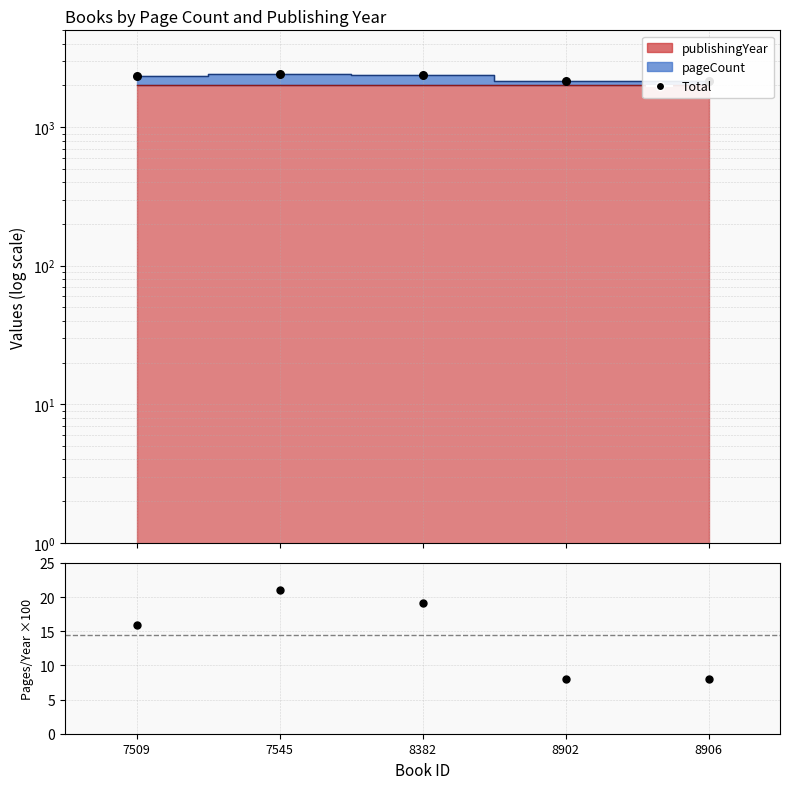

At which category is the sum across all series the highest?

7545